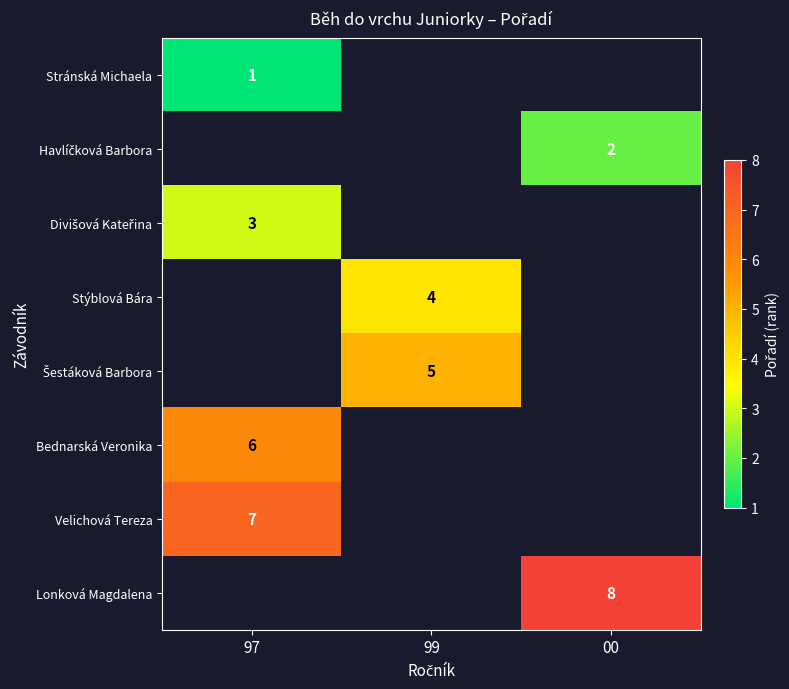

How many distinct data groups are displayed?

8